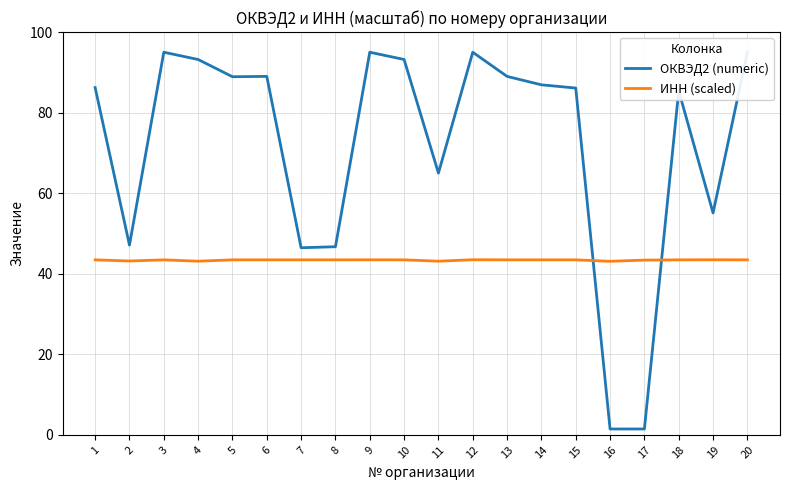

What is the value of the ОКВЭД2 (numeric) point at the 4th from the left?

93.2